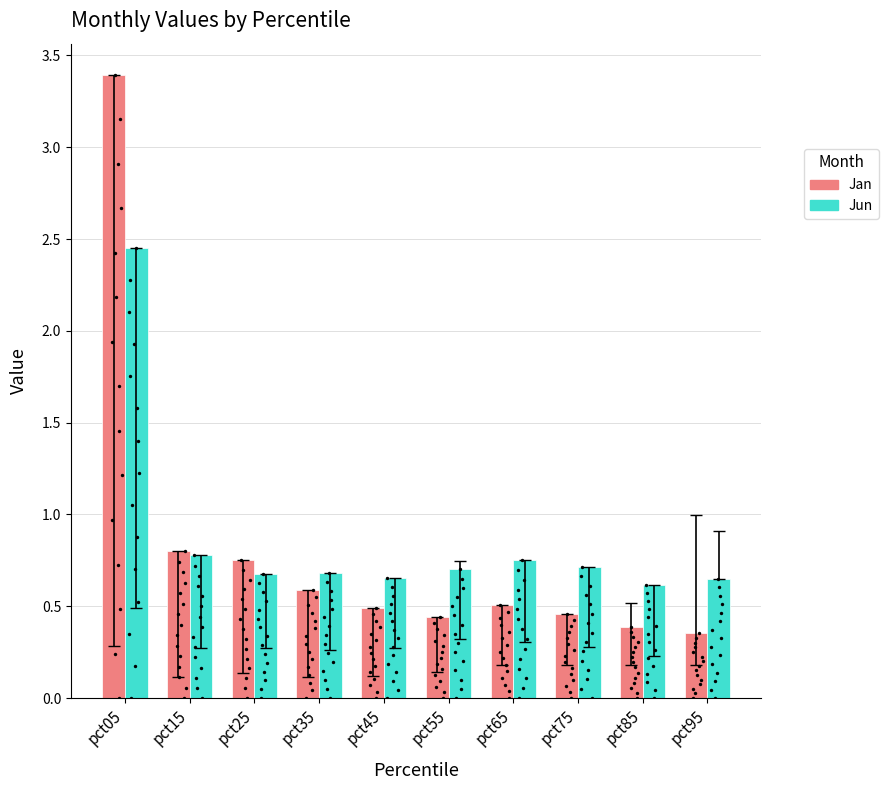

What are all the series names shown in the legend?

Jan, Jun